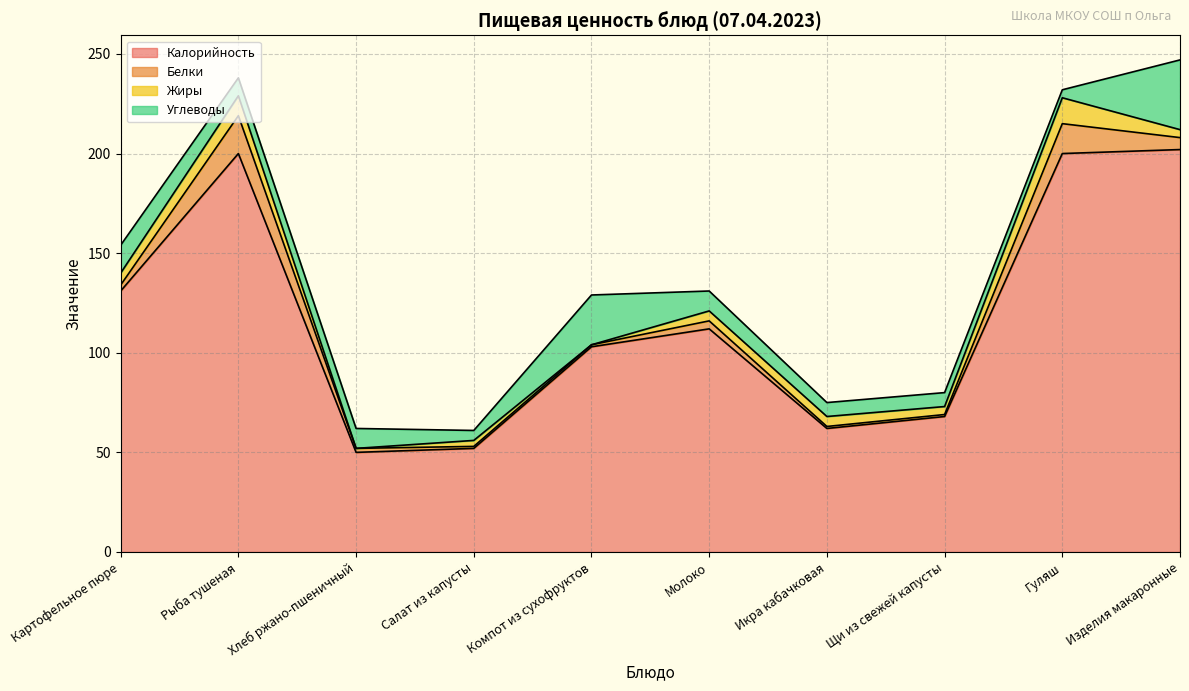

Reading right to left, list all the values displayed in this chart.

Калорийность: 202	200	68	62	112	103	52	50	200	131
Белки: 6	15	1	1	4	1	1	2	19	3
Жиры: 4	13	4	5	5	0	3	0	10	6
Углеводы: 35	4	7	7	10	25	5	10	9	14